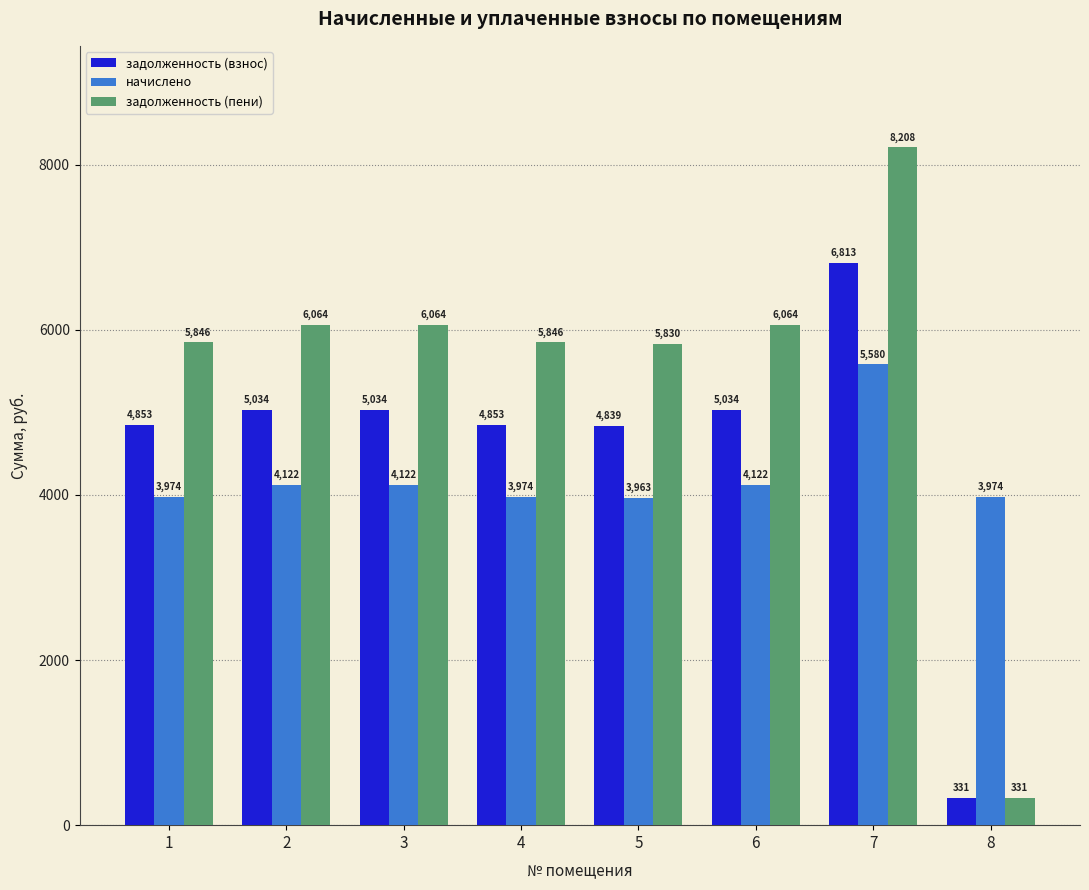

What is the value of the задолженность (пени) bar at the 1st from the left?

5846.5